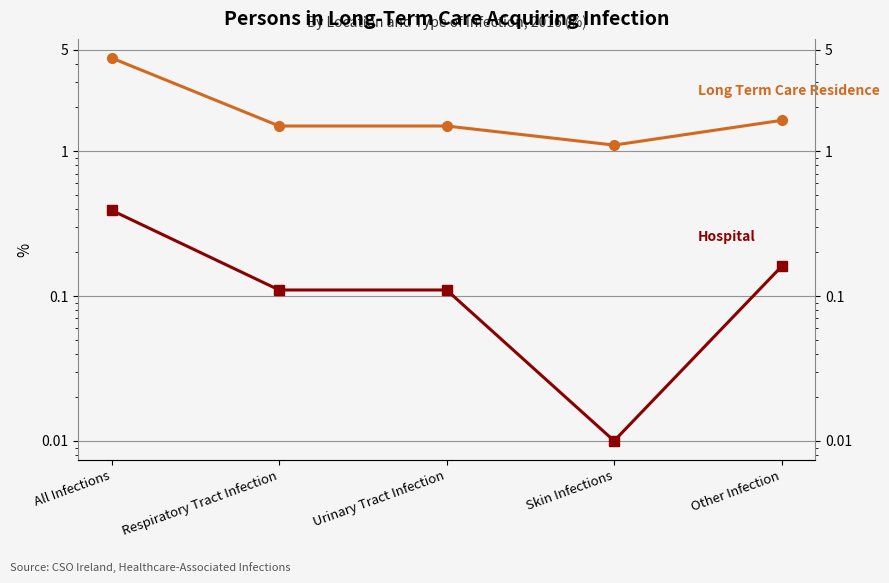

Is the value of Hospital at All Infections greater than the value of Long Term Care Residence at Urinary Tract Infection?

No